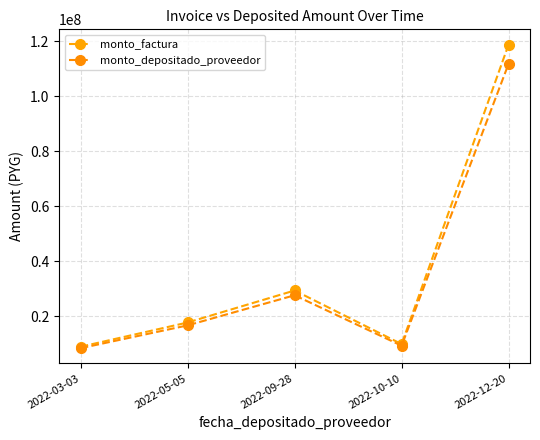

True or false: monto_depositado_proveedor and monto_factura intersect in this chart.

False